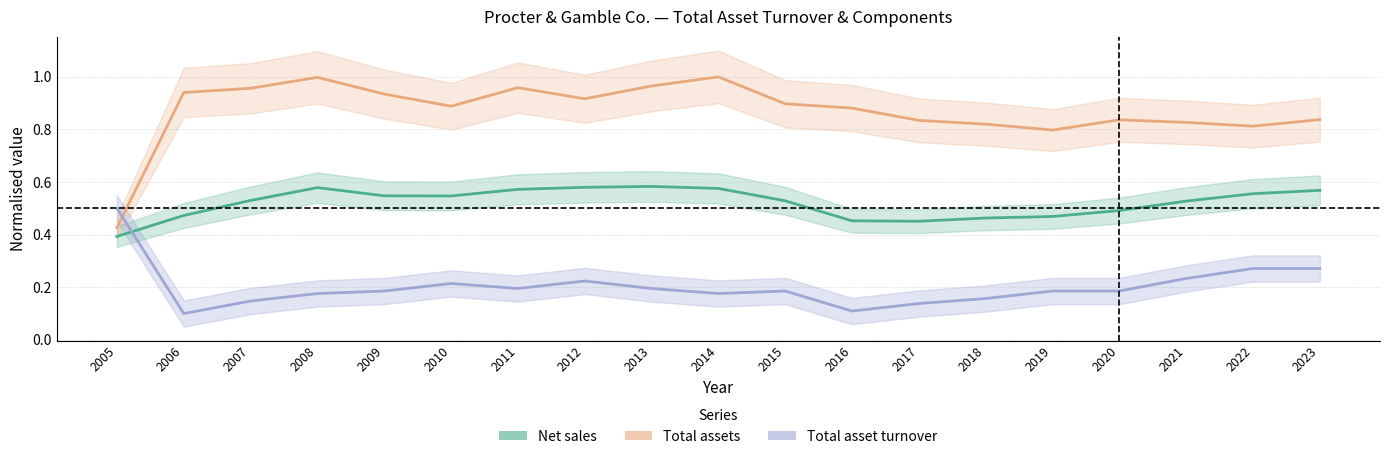

Reading left to right, what are all the values shown in this chart?

Net sales: 2005=0.4	2006=0.5	2007=0.5	2008=0.6	2009=0.5	2010=0.5	2011=0.6	2012=0.6	2013=0.6	2014=0.6	2015=0.5	2016=0.5	2017=0.5	2018=0.5	2019=0.5	2020=0.5	2021=0.5	2022=0.6	2023=0.6
Total assets: 2005=0.4	2006=0.9	2007=1.0	2008=1.0	2009=0.9	2010=0.9	2011=1.0	2012=0.9	2013=1.0	2014=1.0	2015=0.9	2016=0.9	2017=0.8	2018=0.8	2019=0.8	2020=0.8	2021=0.8	2022=0.8	2023=0.8
Total asset turnover: 2005=0.5	2006=0.1	2007=0.1	2008=0.2	2009=0.2	2010=0.2	2011=0.2	2012=0.2	2013=0.2	2014=0.2	2015=0.2	2016=0.1	2017=0.1	2018=0.2	2019=0.2	2020=0.2	2021=0.2	2022=0.3	2023=0.3